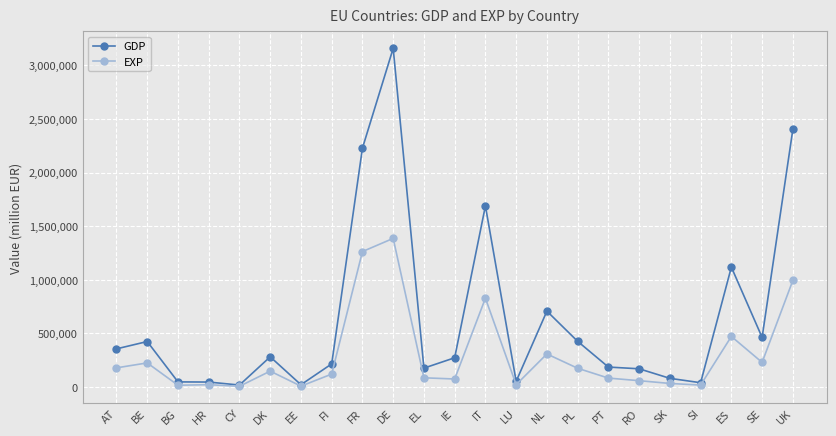

Rank the series by their average value, from highest to lowest.

GDP, EXP